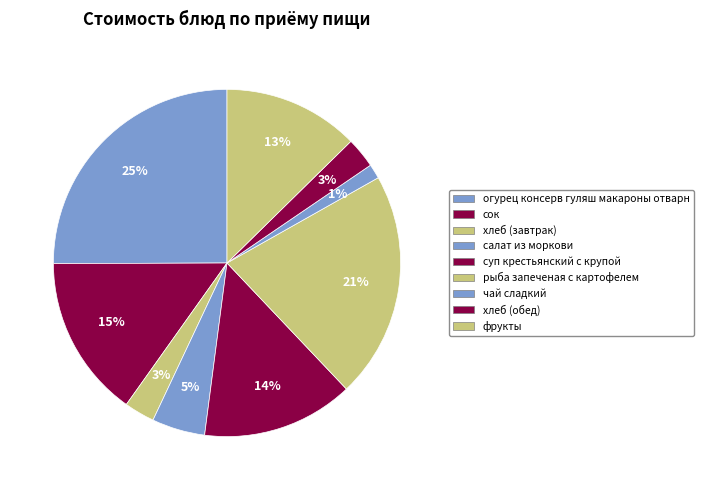

Which slice is the largest?

огурец консерв гуляш макароны отварн